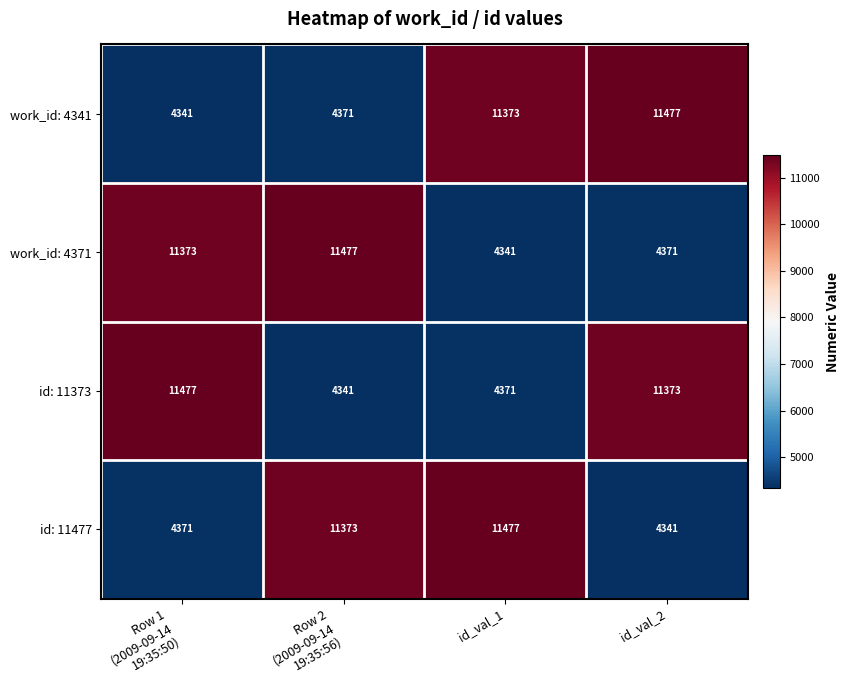

What is the spread (max minus min) of values at id_val_1?

7136